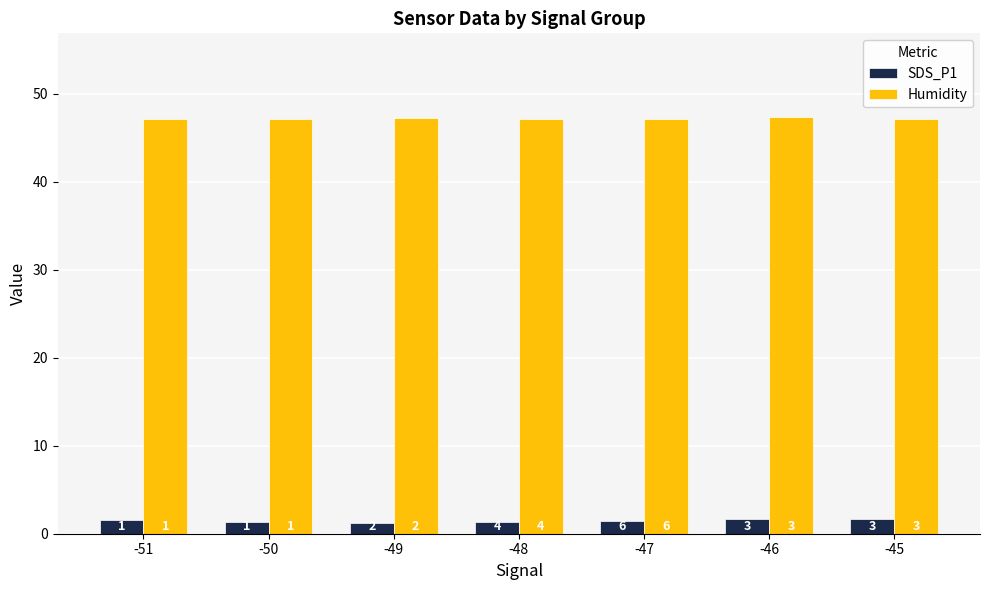

Which series has the largest range (max minus min)?

SDS_P1